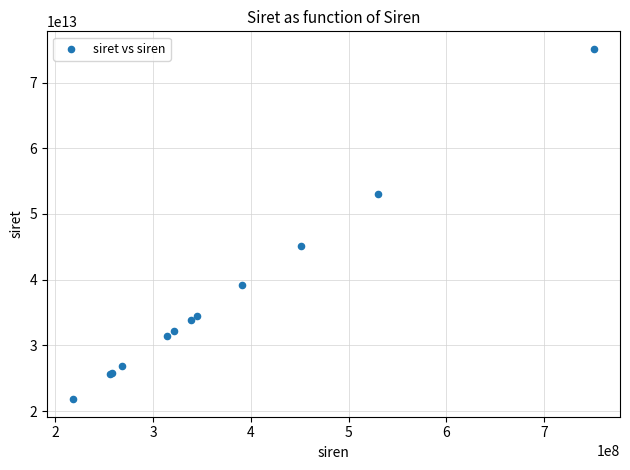

What Y value in the scatter plot is closest to 48465058050014?

45178451600051